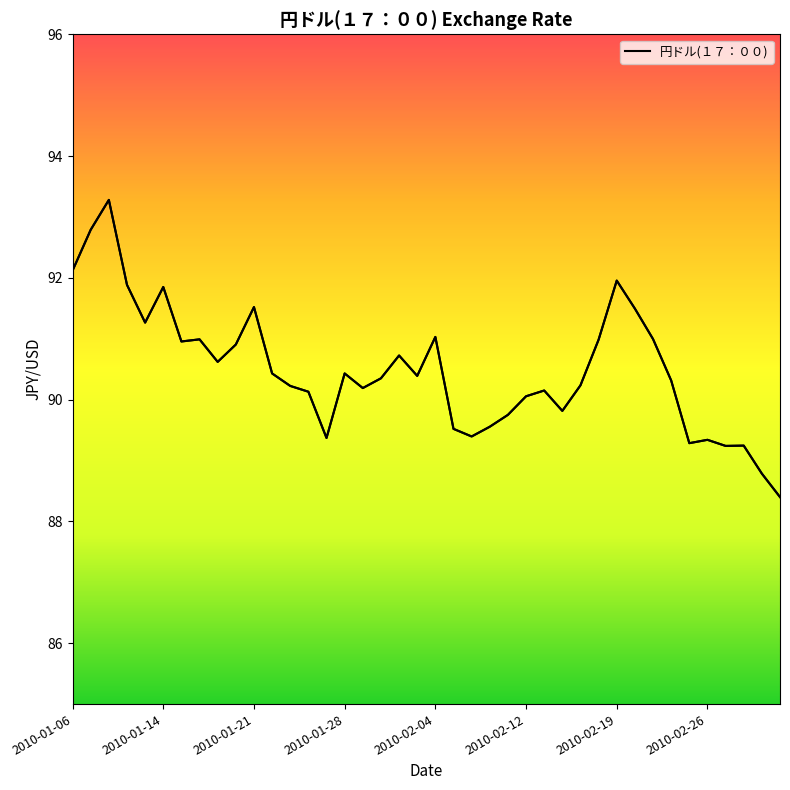

Read the value at 2010-01-06.

92.1